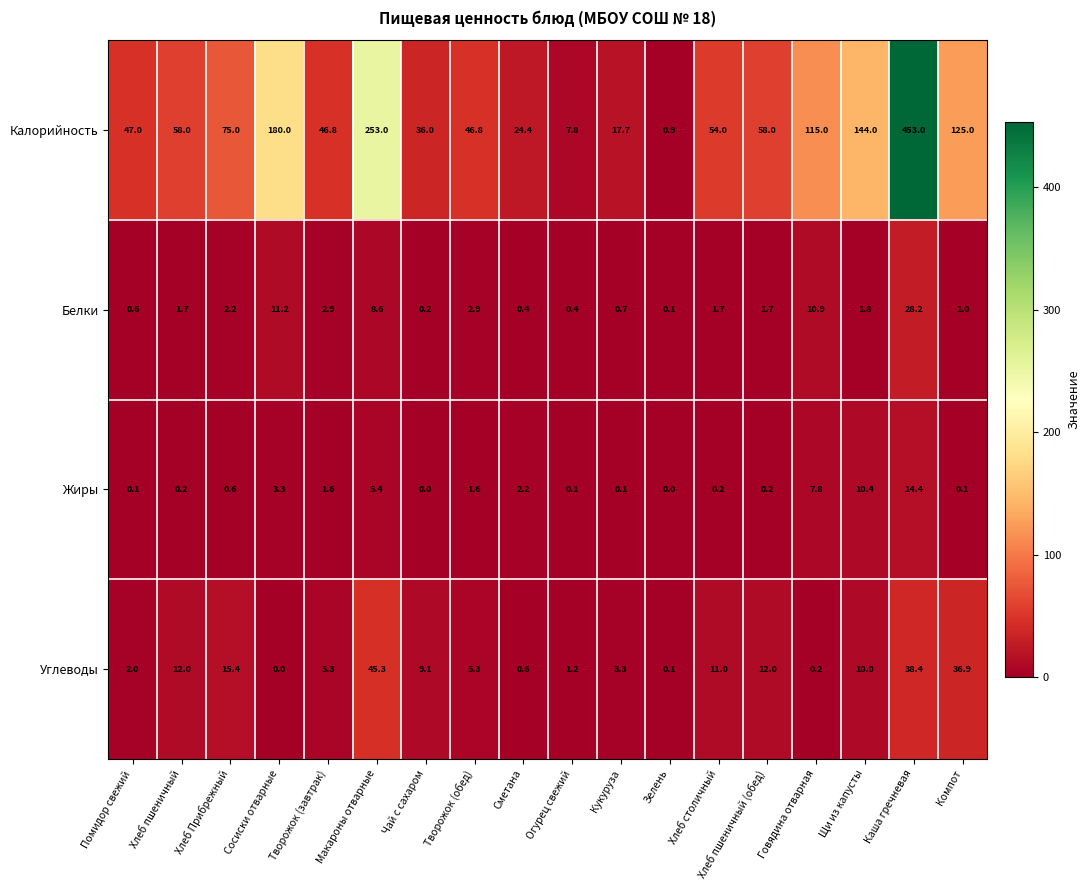

Where is Жиры nearest to the value 7?

Говядина отварная